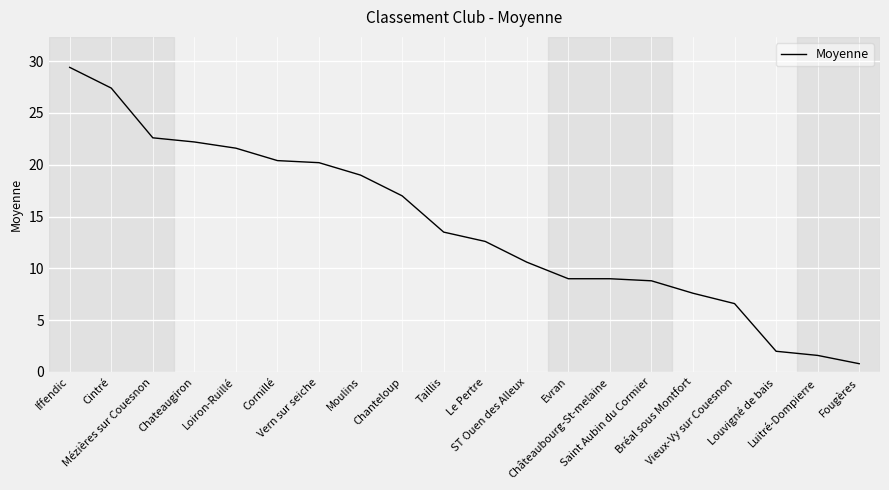

What is the difference between the values at Iffendic and Evran?

20.4